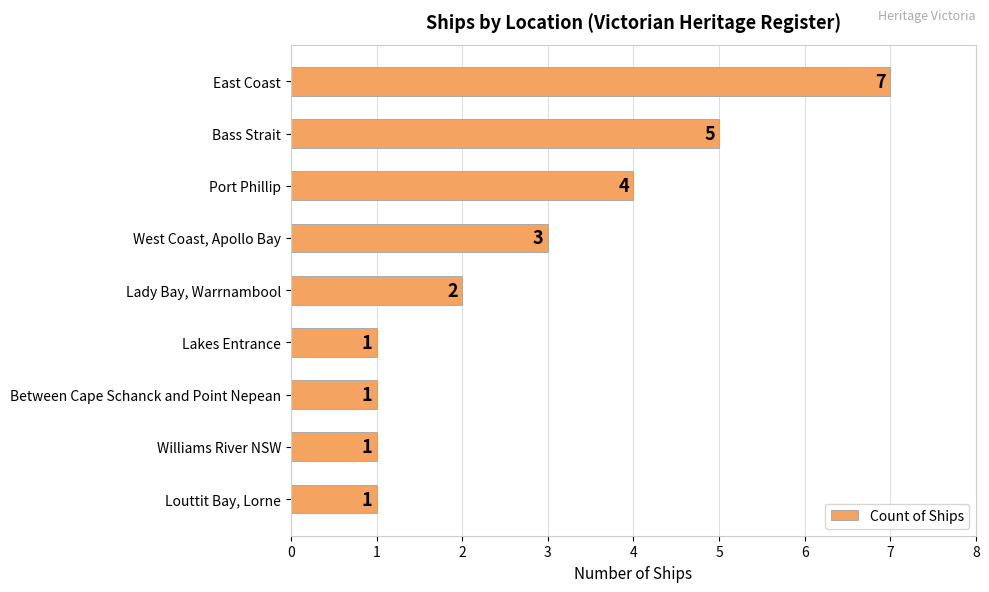

What position from the top is Port Phillip?

3